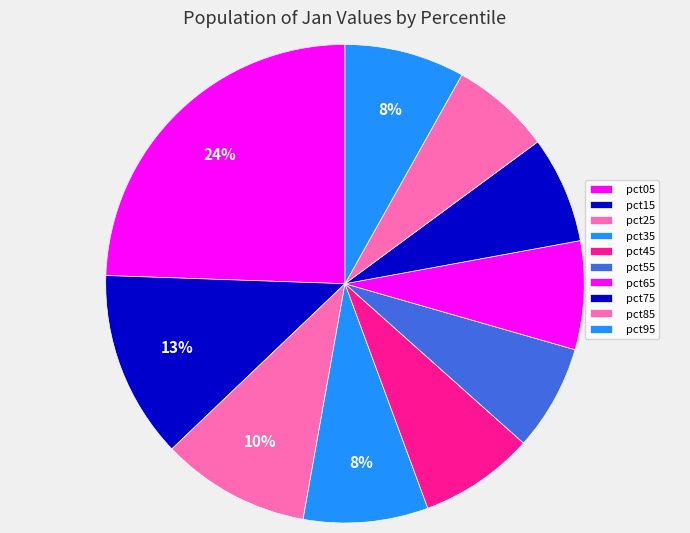

How many slices are in this pie chart?

10